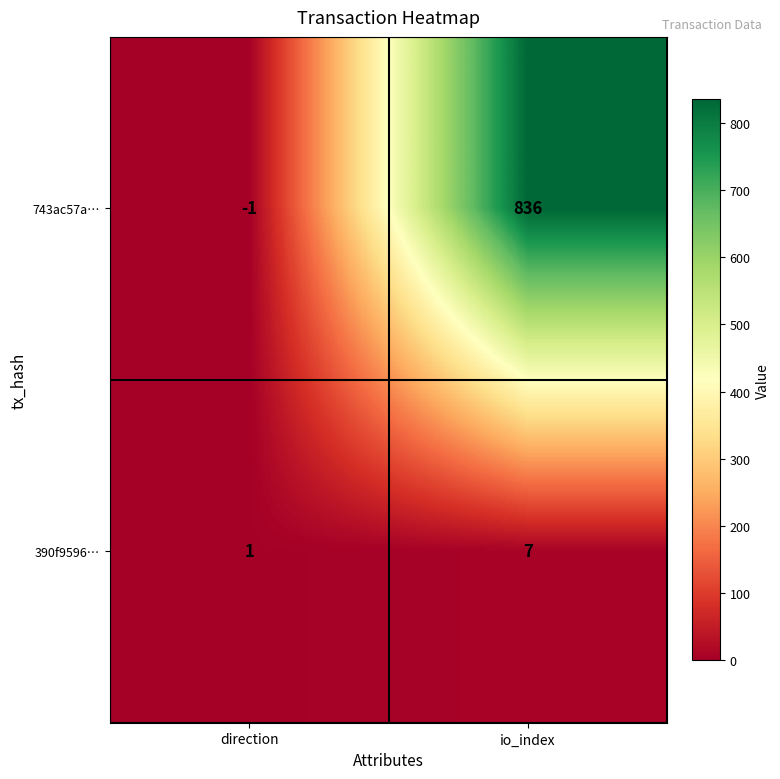

Where is 390f9596… nearest to the value 4?

direction